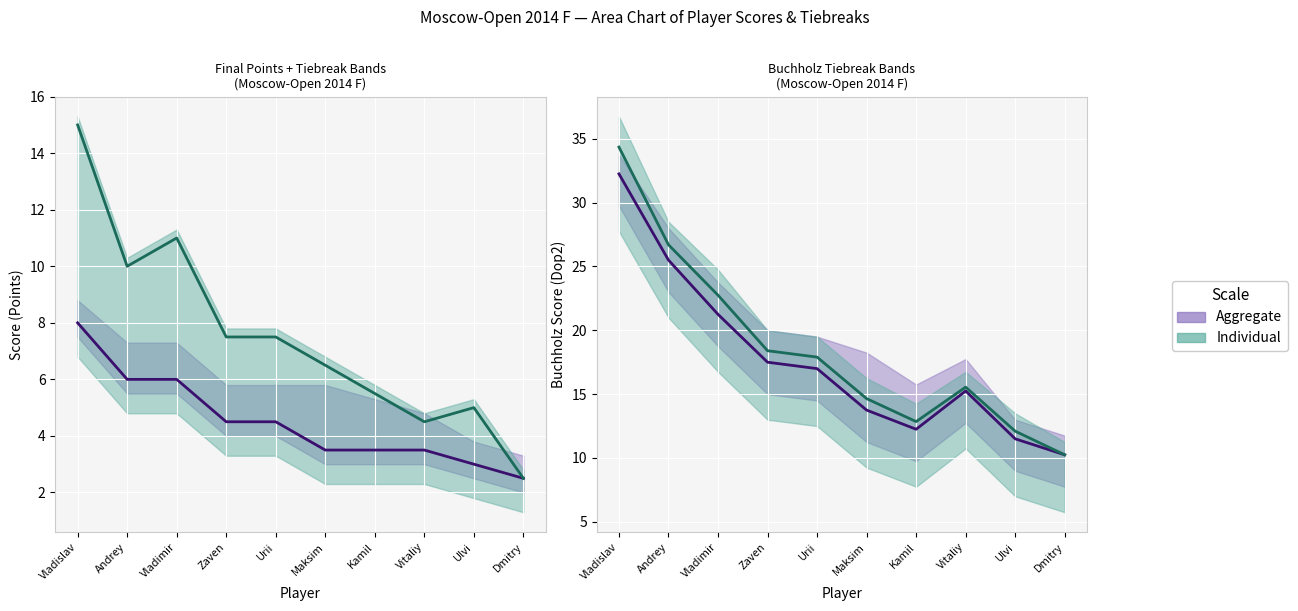

How many values in the Points series exceed 4?

5